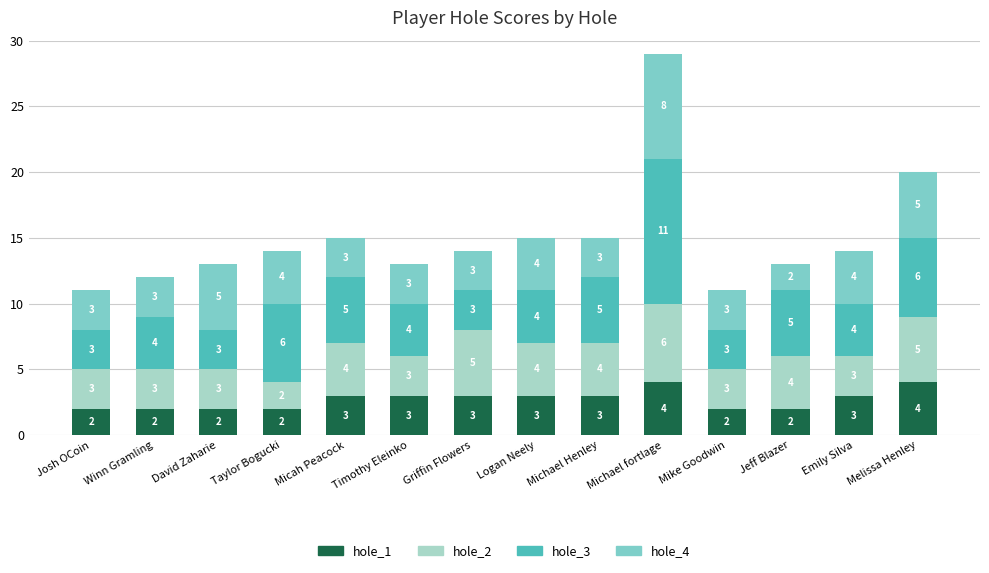

True or false: hole_1 has a value of 2 at Josh OCoin.

True